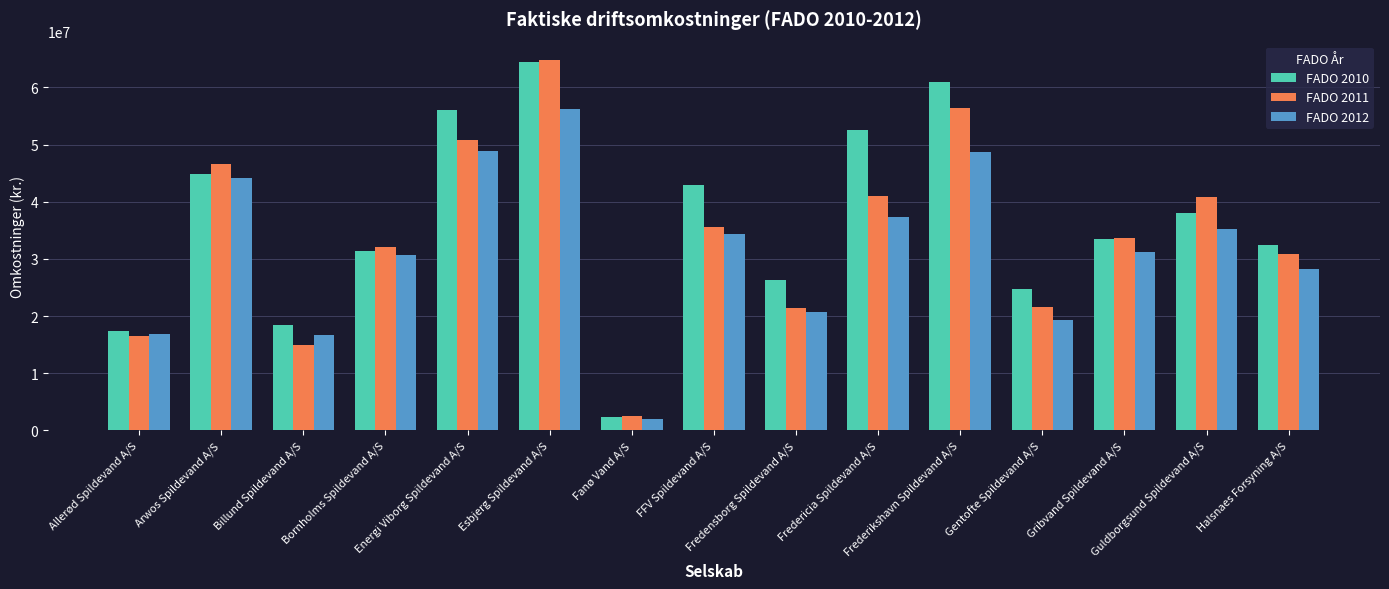

What is the difference between the second highest and minimum values in the FADO 2011 series?

53969203.0